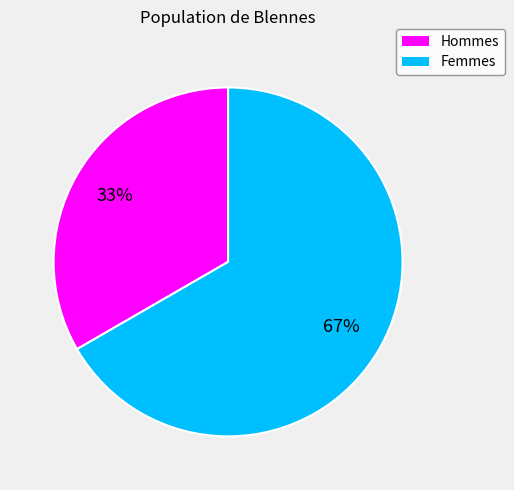

Is the sum of Hommes and Femmes greater than half?

Yes